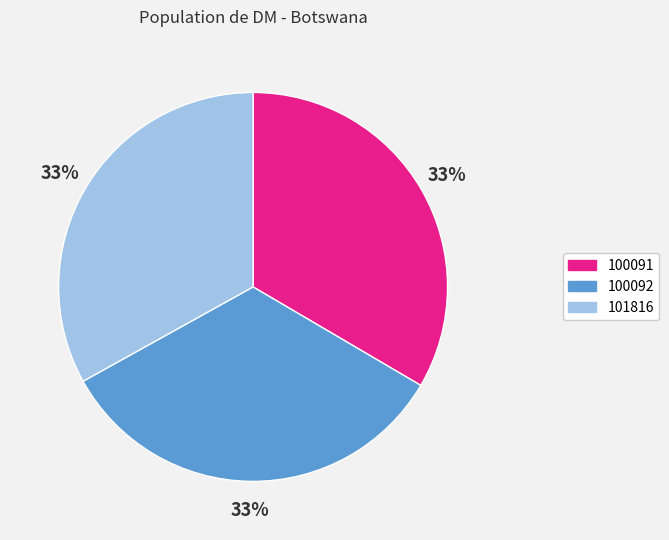

To the nearest percent, what is the combined percentage of 100091 and 101816?

67%